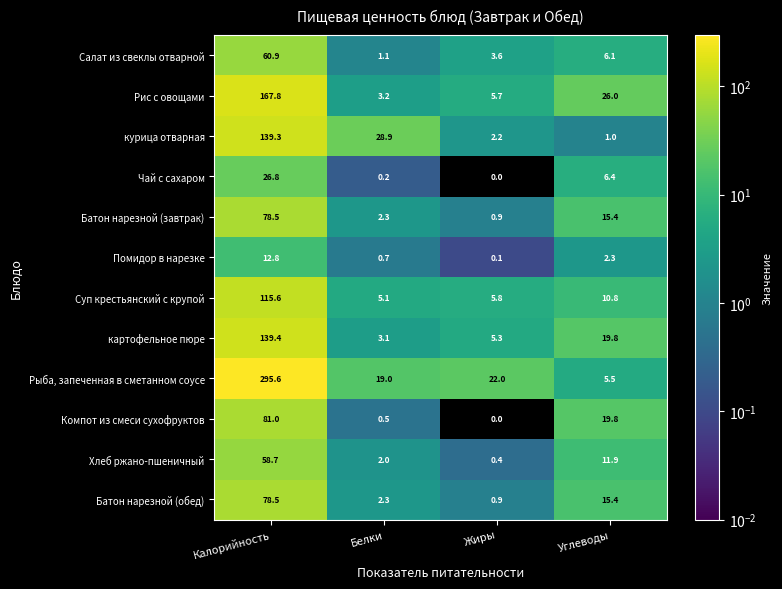

At how many categories does at least one series exceed 48?

1